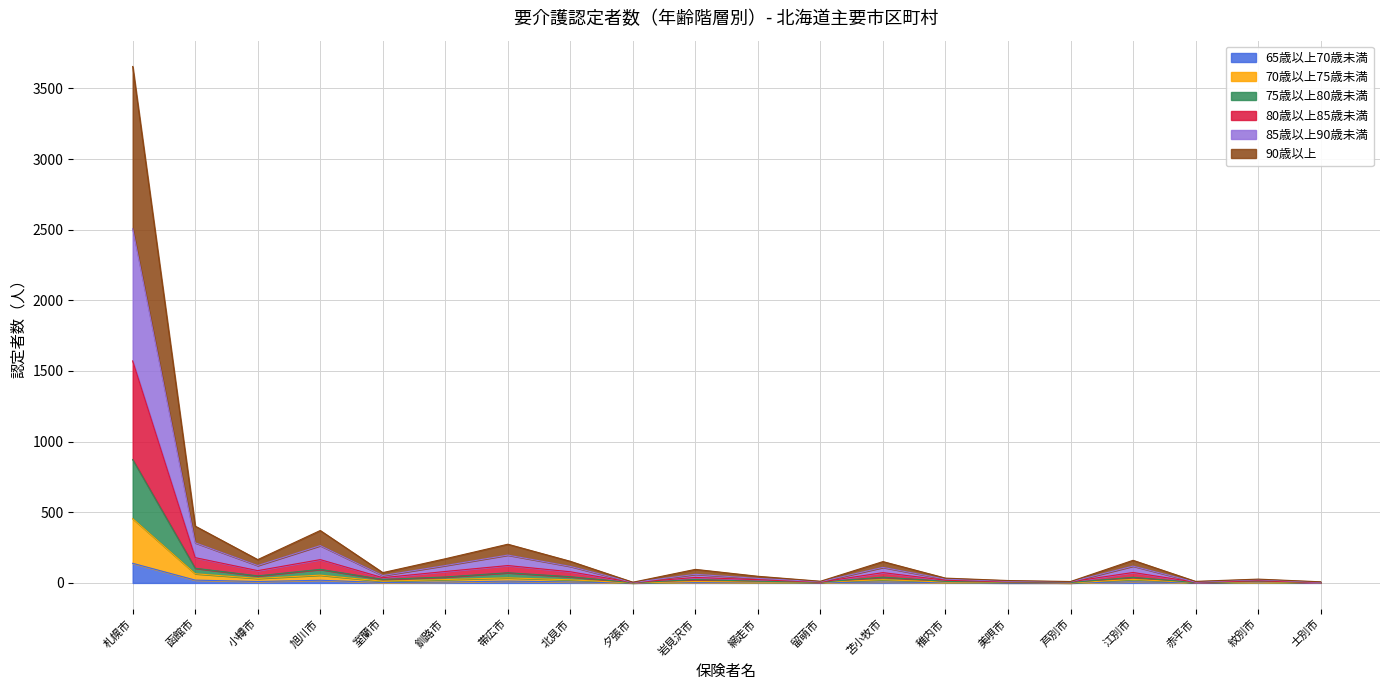

How many positive values does the 70歳以上75歳未満 series have?

18